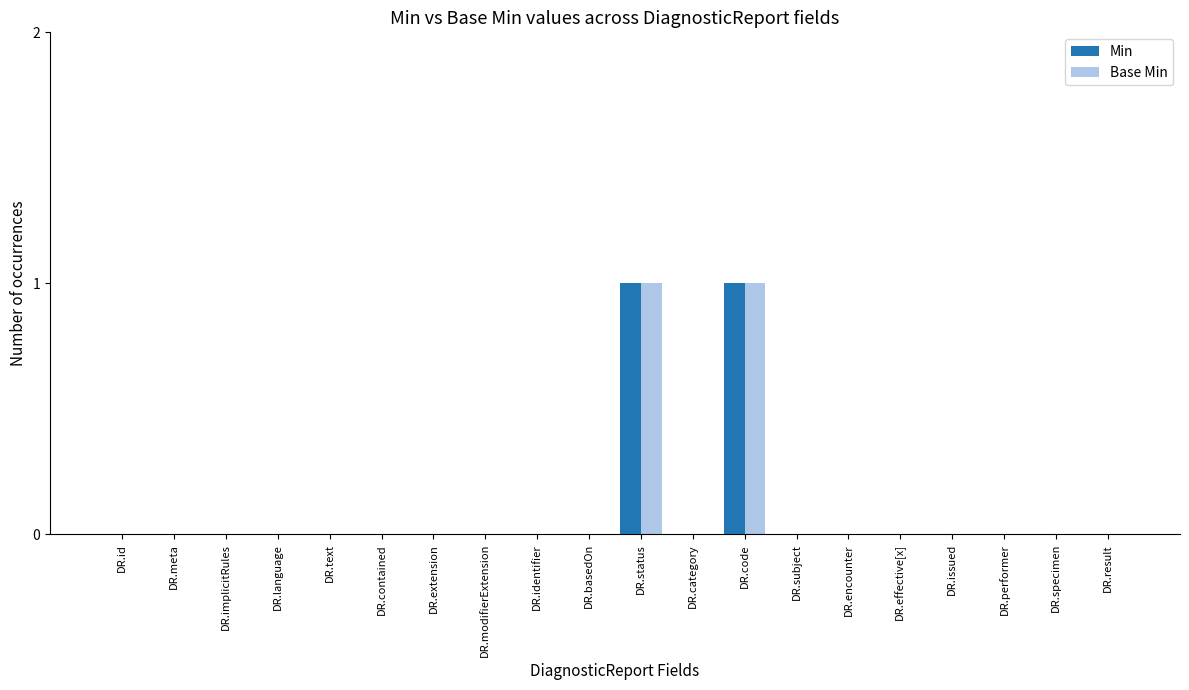

What is the sum of all Base Min values?

2